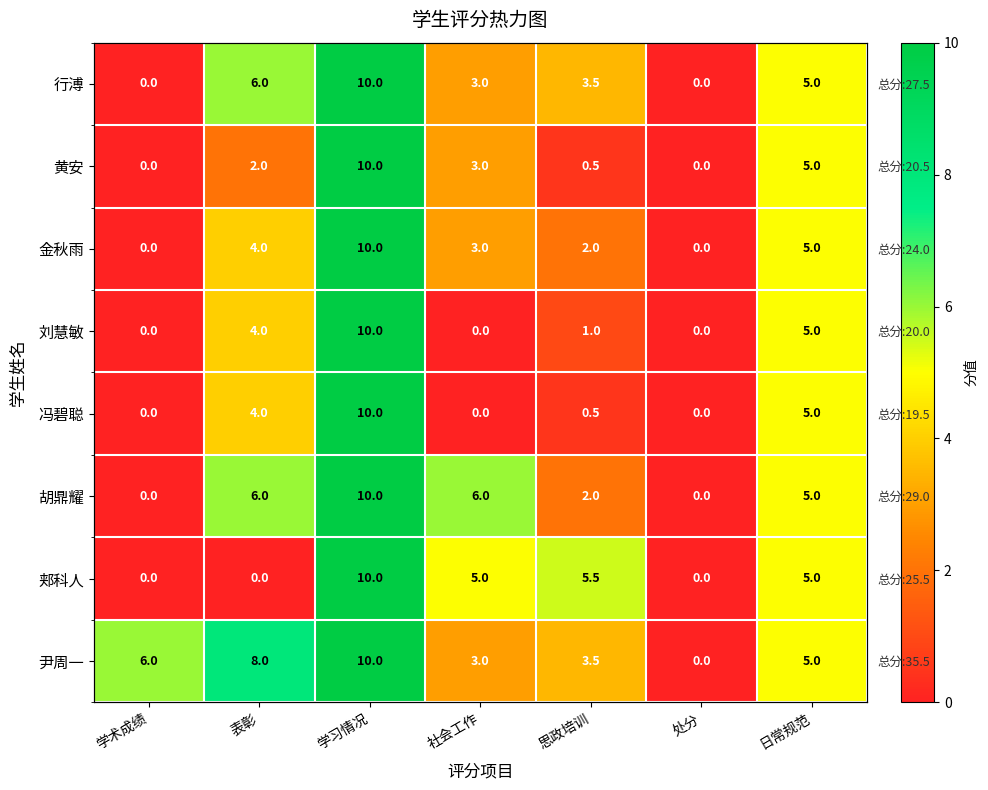

How many data points in 郏科人 are less than 5?

3